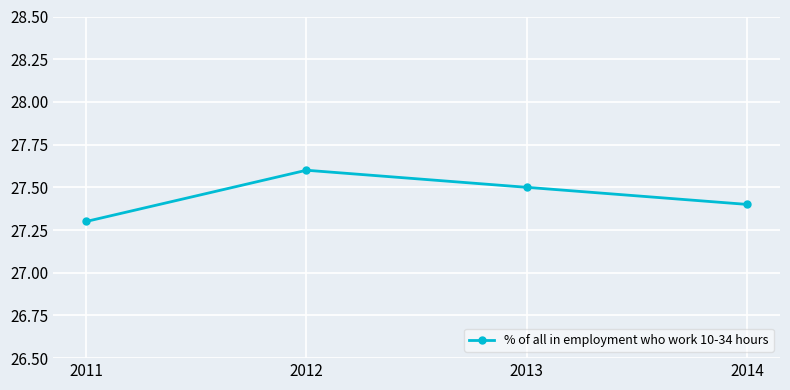

Is it true that the value at 2013 is 48.2?

False